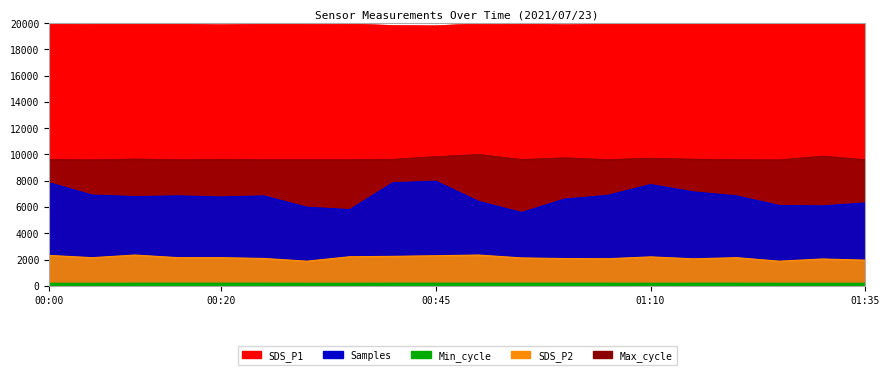

Reading left to right, list all the values displayed in this chart.

SDS_P1: 7840.0	6904.0	6784.0	6840.0	6760.0	6840.0	5976.0	5800.0	7840.0	7960.0	6416.0	5576.0	6600.0	6880.0	7704.0	7144.0	6840.0	6104.0	6080.0	6304.0
SDS_P2: 2312.0	2140.0	2340.0	2140.0	2140.0	2080.0	1872.0	2212.0	2240.0	2288.0	2340.0	2120.0	2072.0	2060.0	2200.0	2052.0	2140.0	1872.0	2040.0	1952.0
Min_cycle: 195.0	195.0	200.0	200.0	200.0	200.0	195.0	195.0	200.0	200.0	200.0	200.0	200.0	200.0	195.0	200.0	200.0	195.0	195.0	195.0
Max_cycle: 9625.5	9592.1	9651.4	9604.3	9625.0	9605.3	9604.8	9606.2	9632.5	9836.3	10000.0	9618.0	9743.6	9608.5	9715.8	9639.6	9604.3	9591.6	9876.3	9601.5
Samples: 20000.0	19941.4	19926.7	19926.3	19875.1	19925.7	19944.6	19943.3	19811.6	19789.4	19958.7	19938.5	19878.5	19931.3	19938.6	19924.6	19926.3	19939.2	19928.7	19937.5